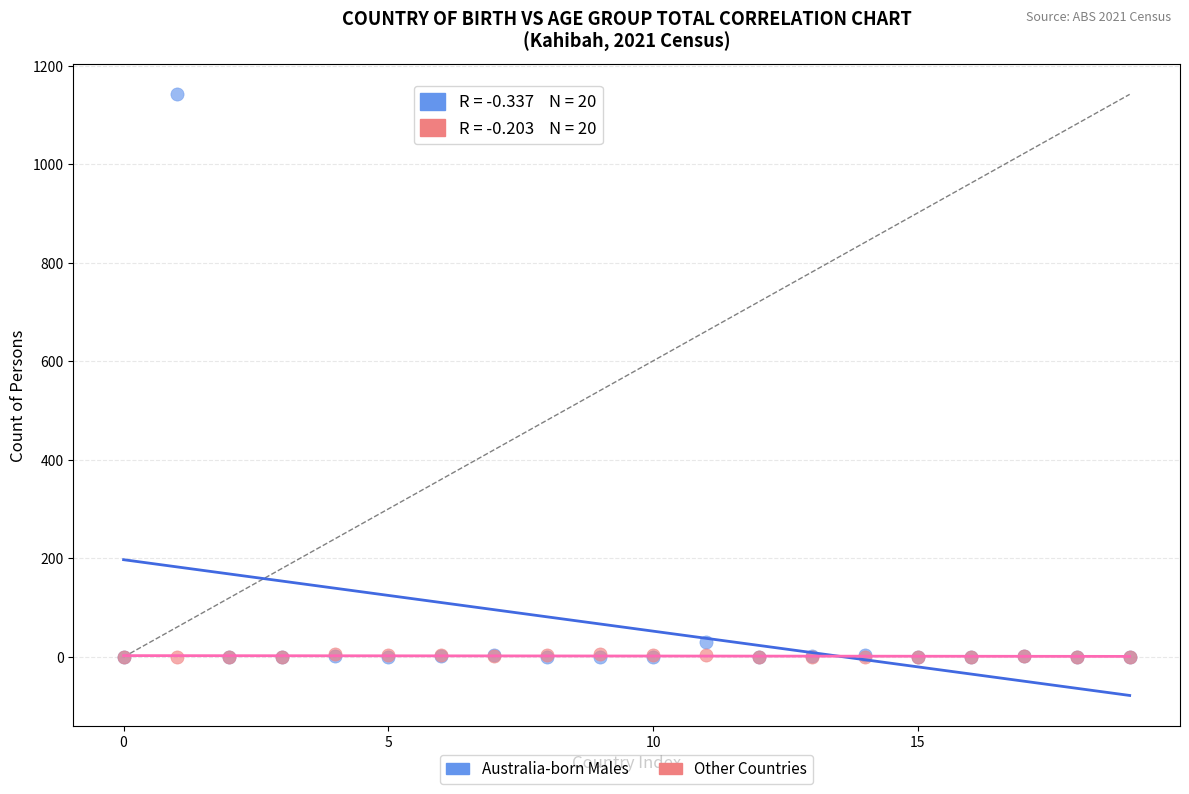

Which series reaches the maximum Y coordinate?

Australia-born Males